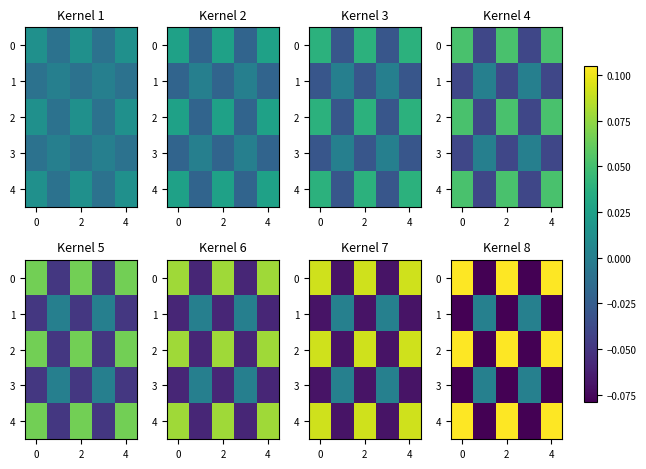

Count the number of data series in this chart.

5